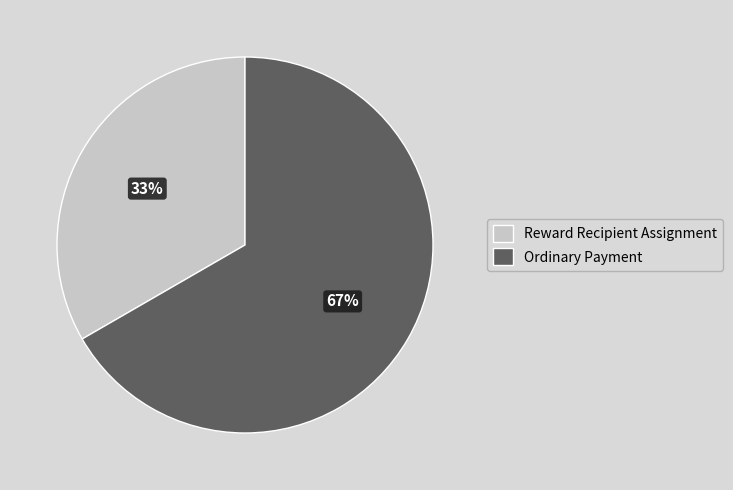

To the nearest percent, what is the combined percentage of Ordinary Payment and Reward Recipient Assignment?

100%